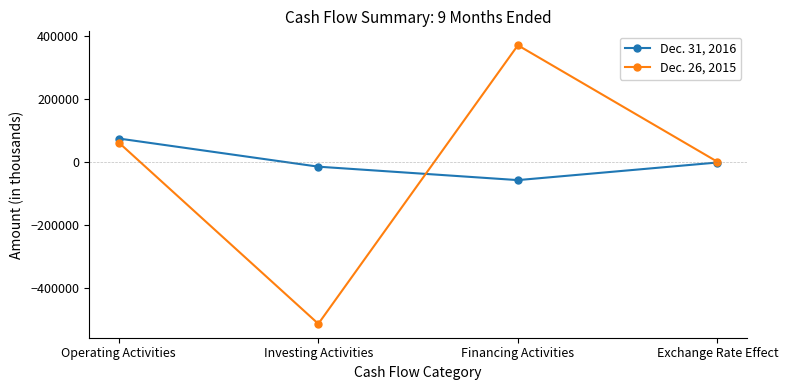

Does the chart have visible grid lines?

No